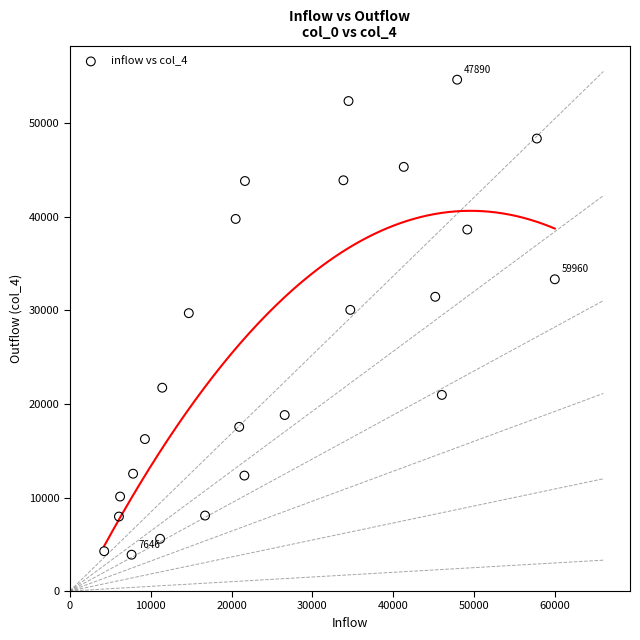

What is the range of Y values (max minus min)?

50796.1